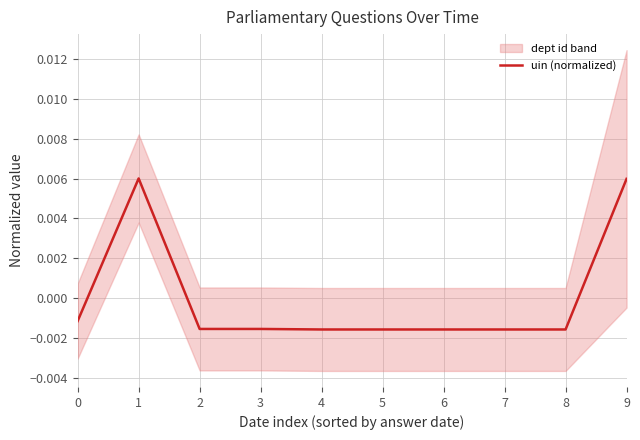

How many data points are less than 0?

8